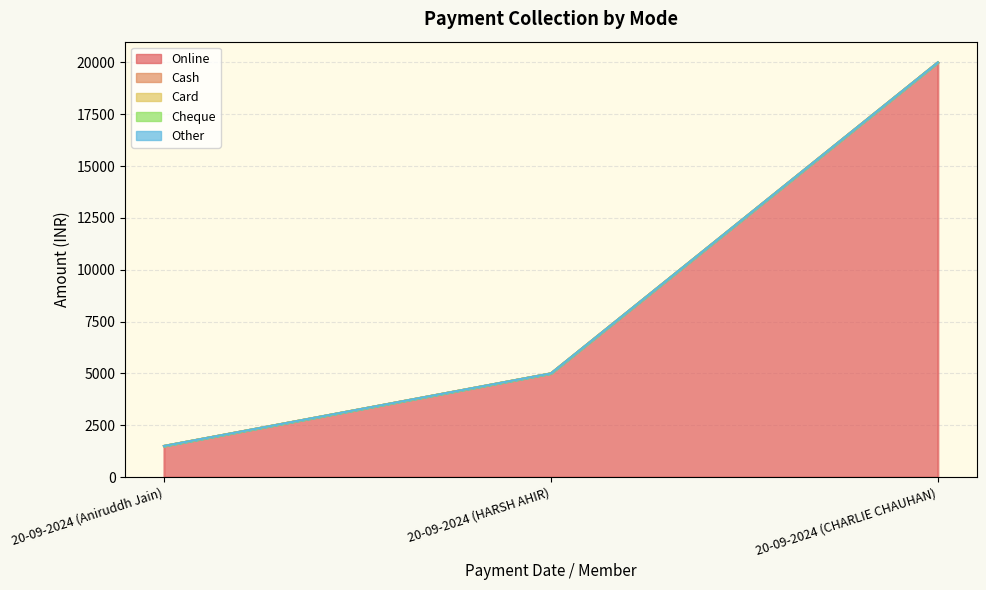

Count the number of data series in this chart.

5